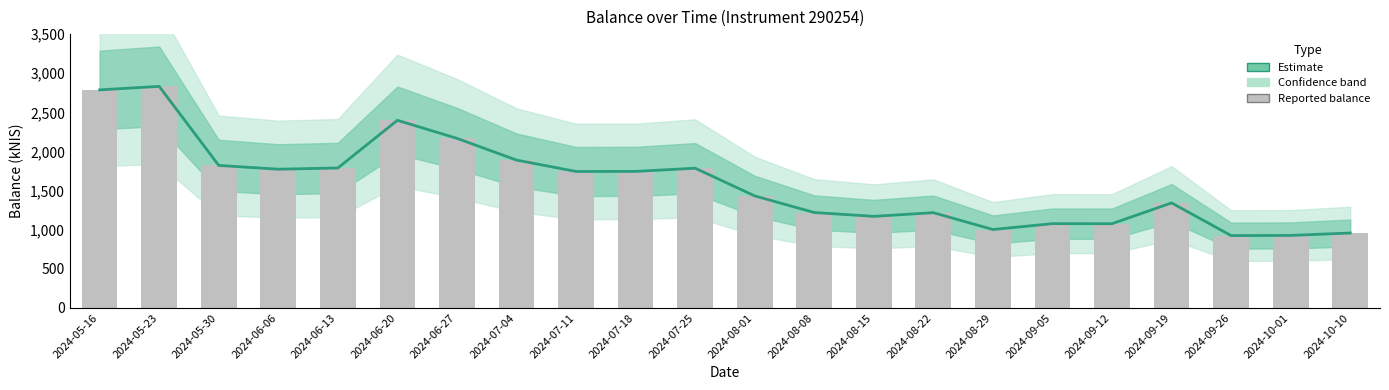

What is the label of the 3rd bar from the right?

2024-09-26